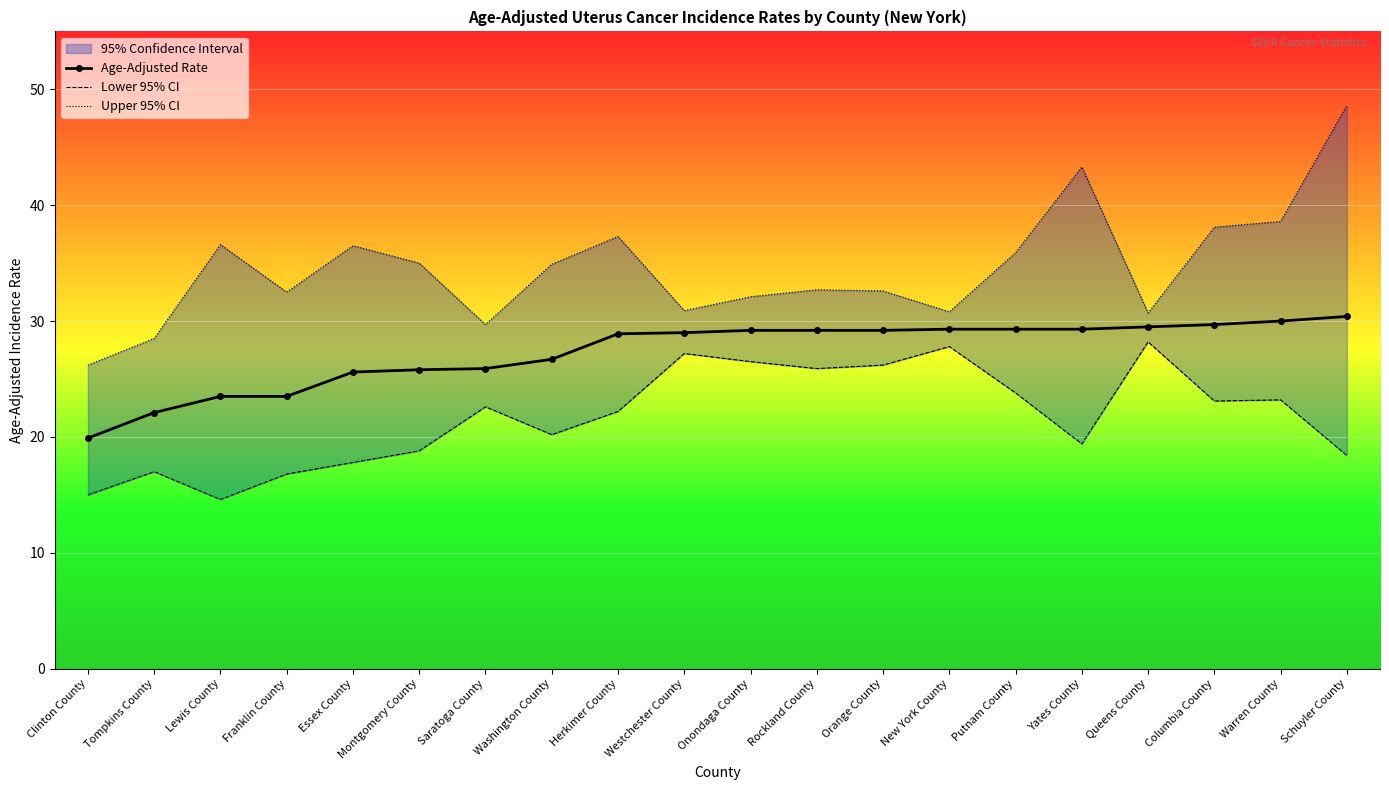

True or false: Lower 95% CI has a value of 32.6 at Warren County.

False